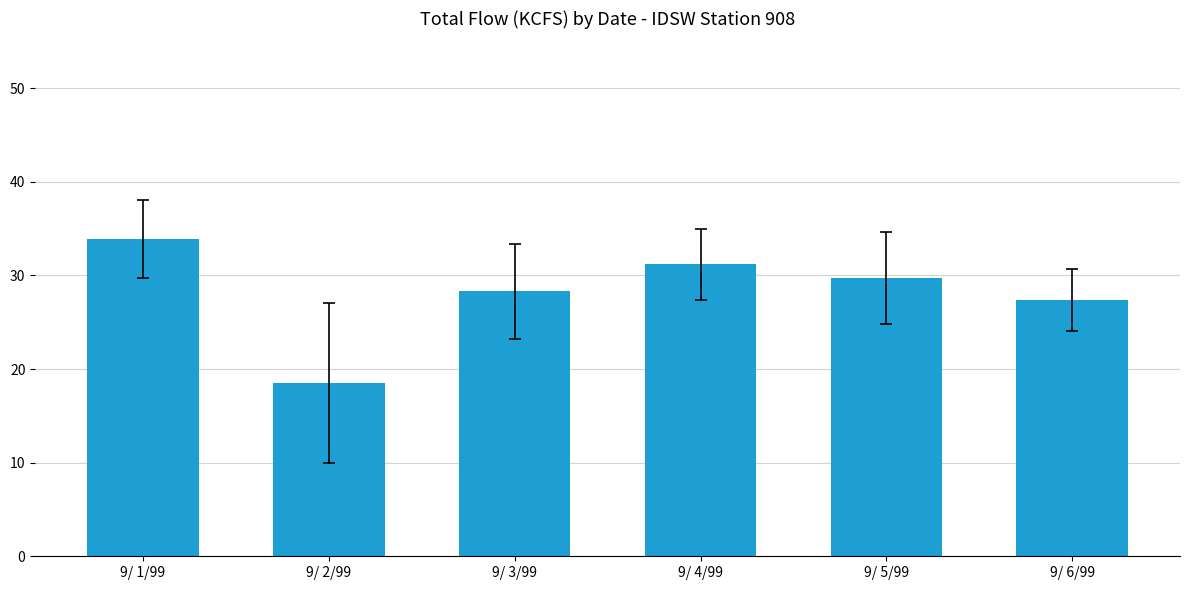

Where does the data first go above 29?

9/ 1/99